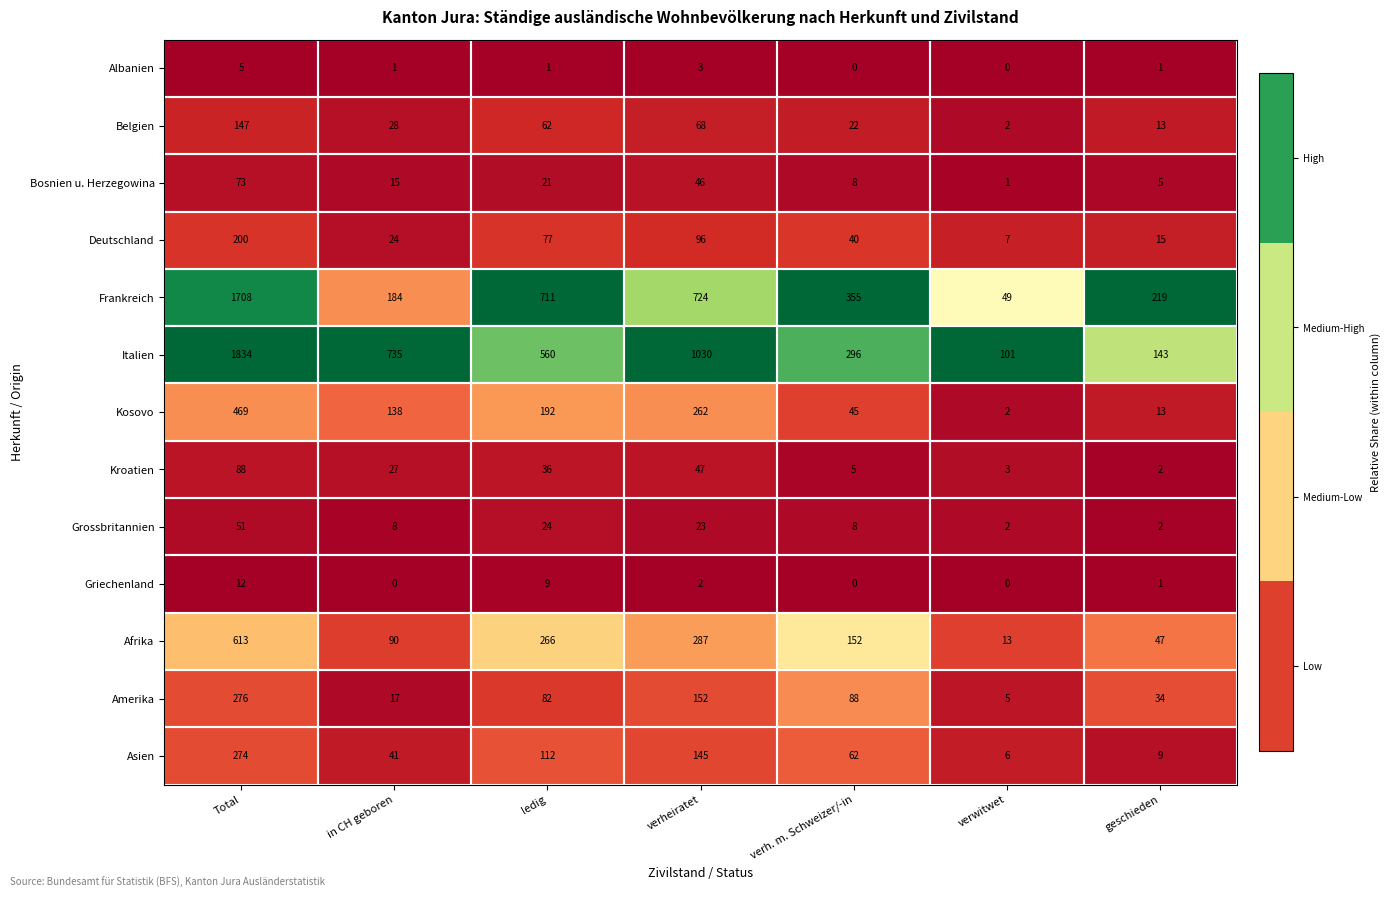

What is the difference between the highest and lowest values at in CH geboren?

735